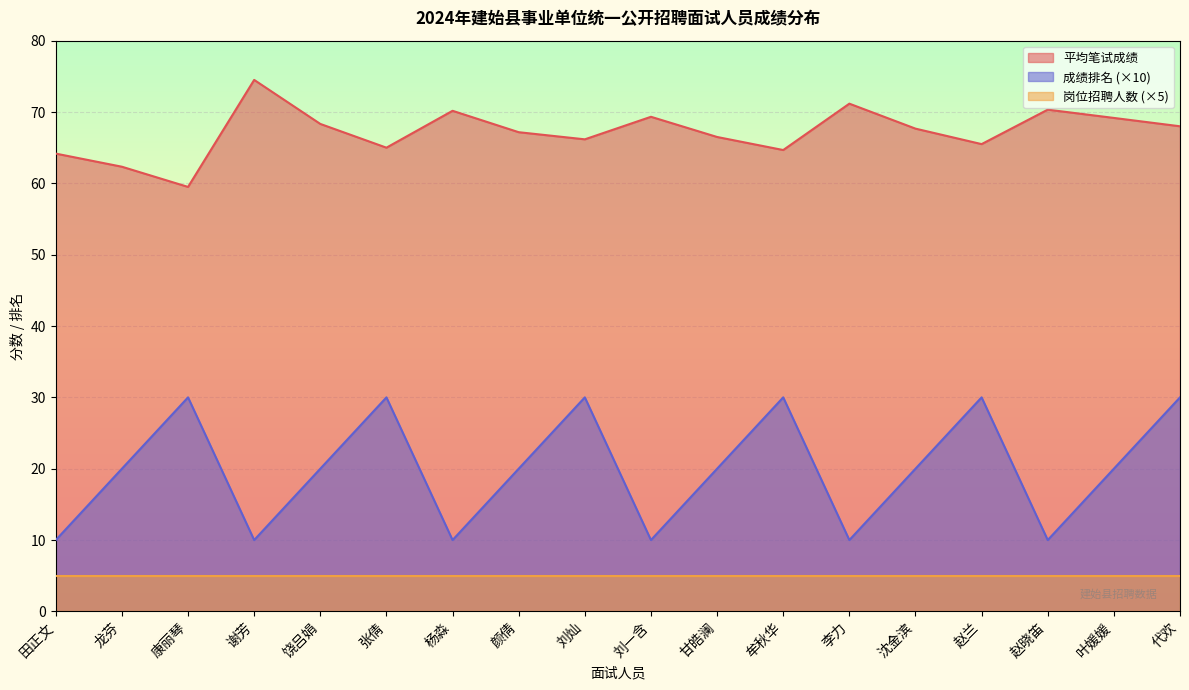

At which category is the sum across all series the highest?

代欢